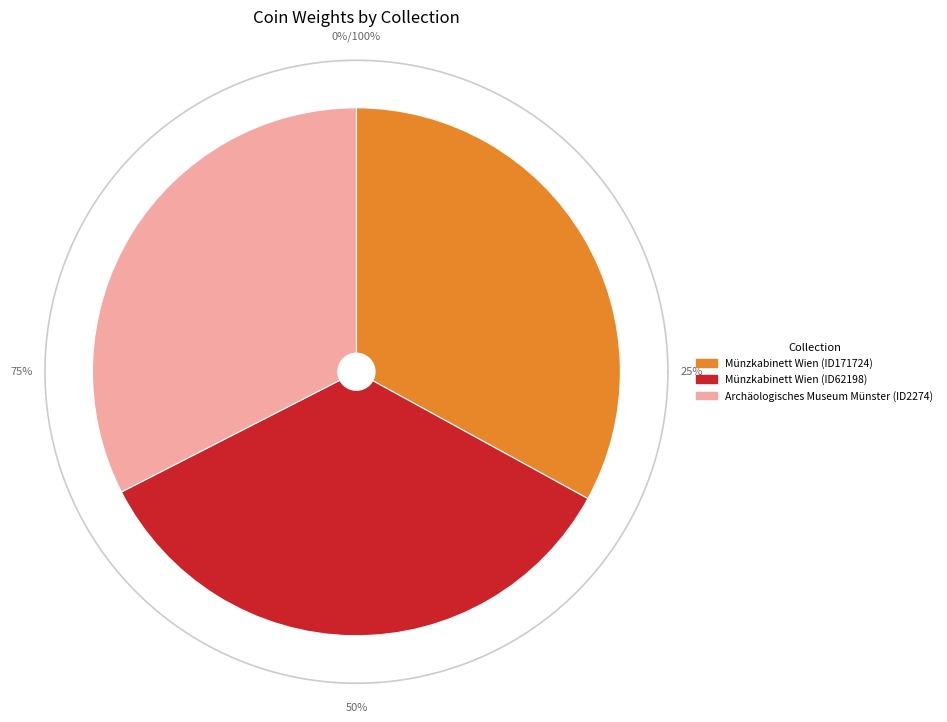

What portion of the pie excludes Archäologisches Museum Münster (ID2274)?

67.5%